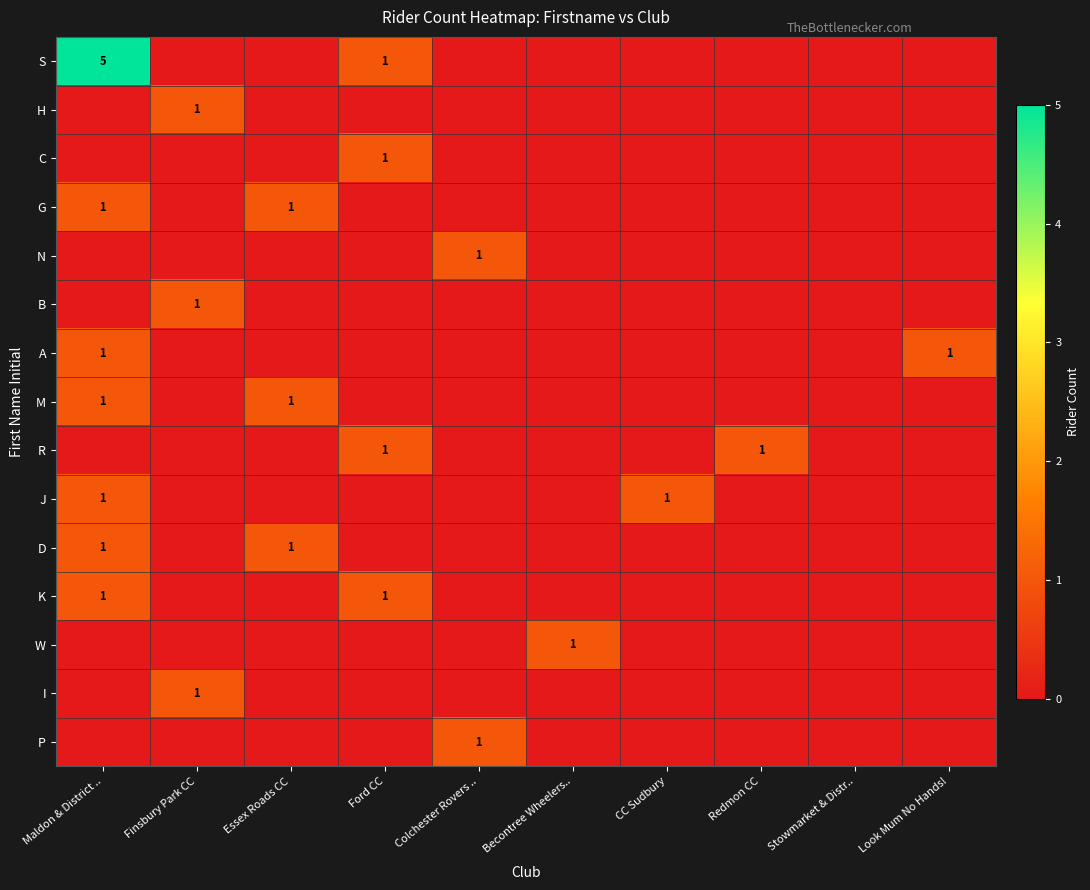

Is the value of C at Stowmarket & Distr.. greater than the value of H at CC Sudbury?

No